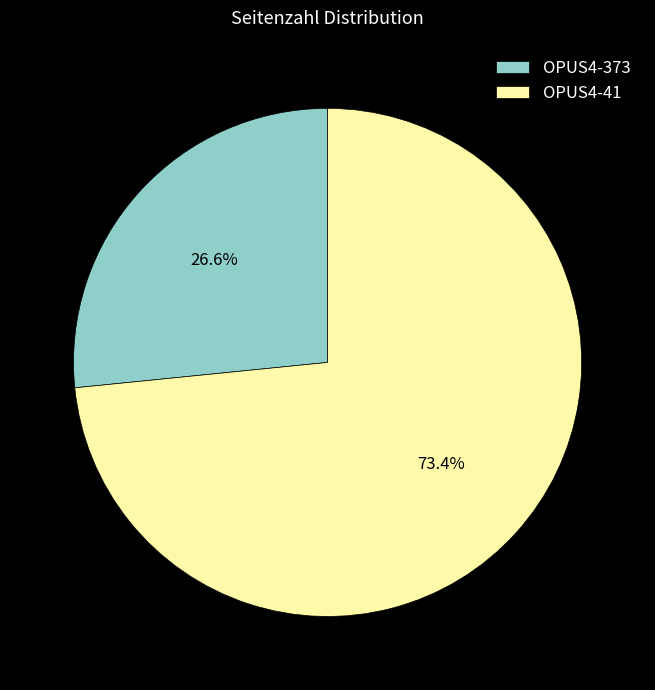

Is it true that OPUS4-41 is 62% of the pie?

False